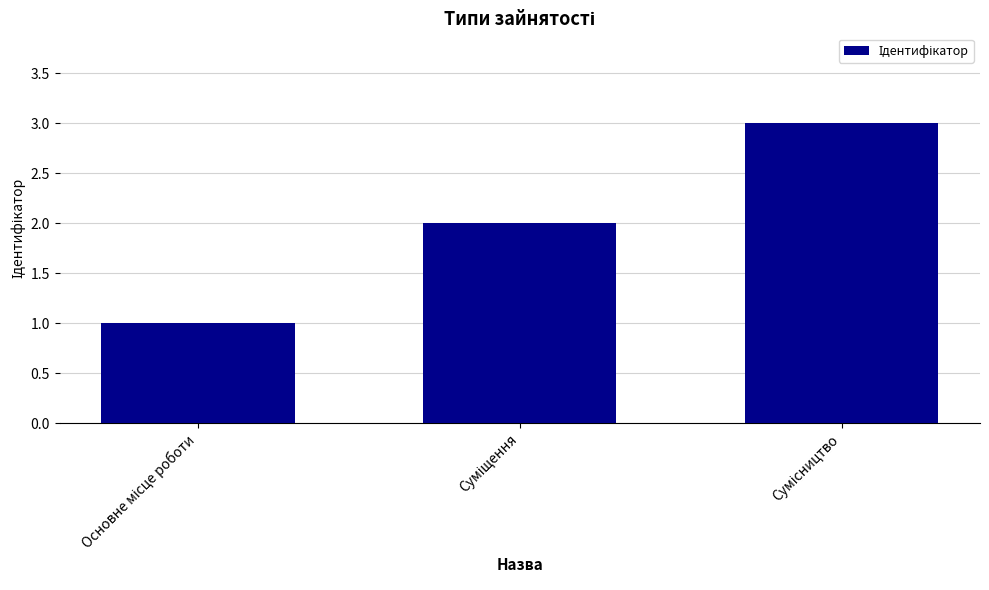

What is the sum of all values?

6